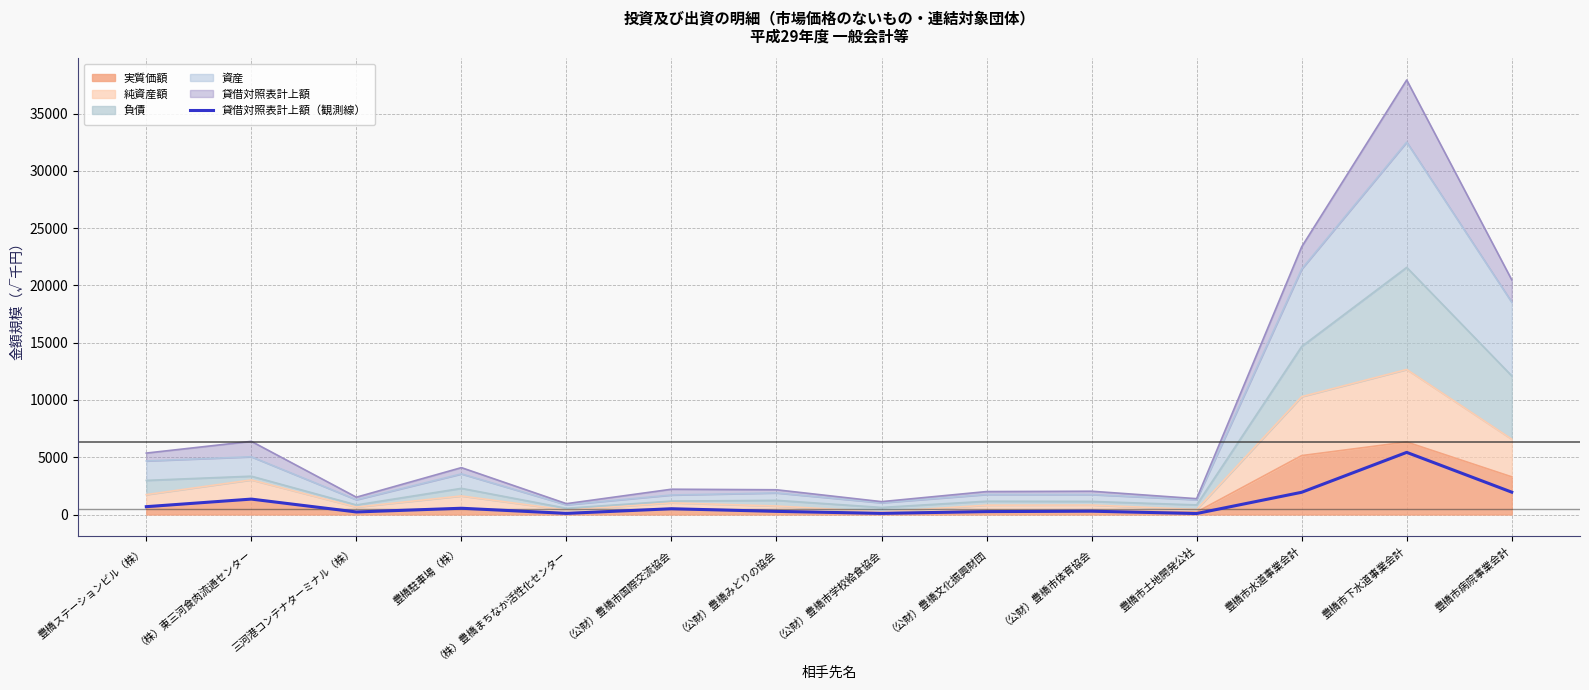

How many values exceed 504?

7